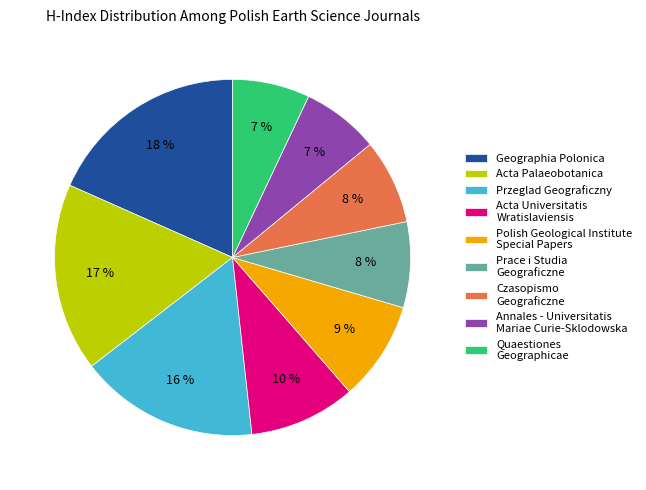

Which category has the biggest portion of the pie?

Geographia Polonica